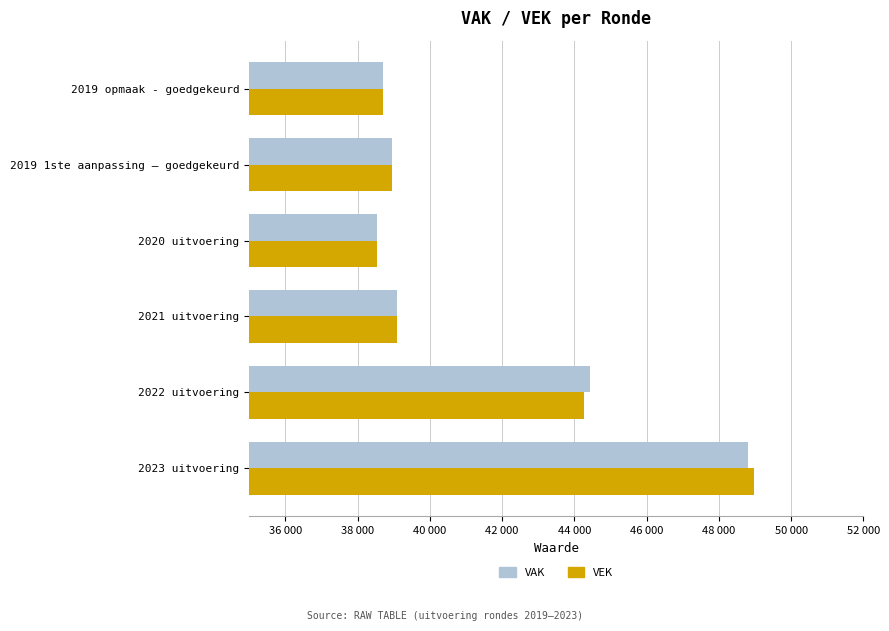

Count the number of data series in this chart.

2